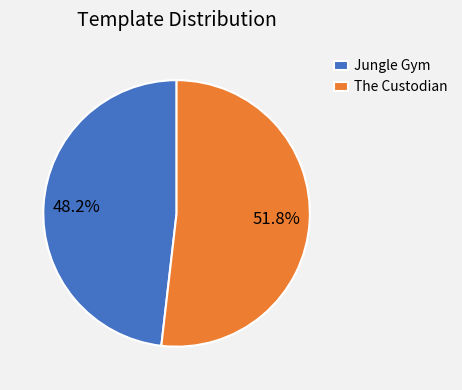

To the nearest percent, what is the average slice percentage?

50%